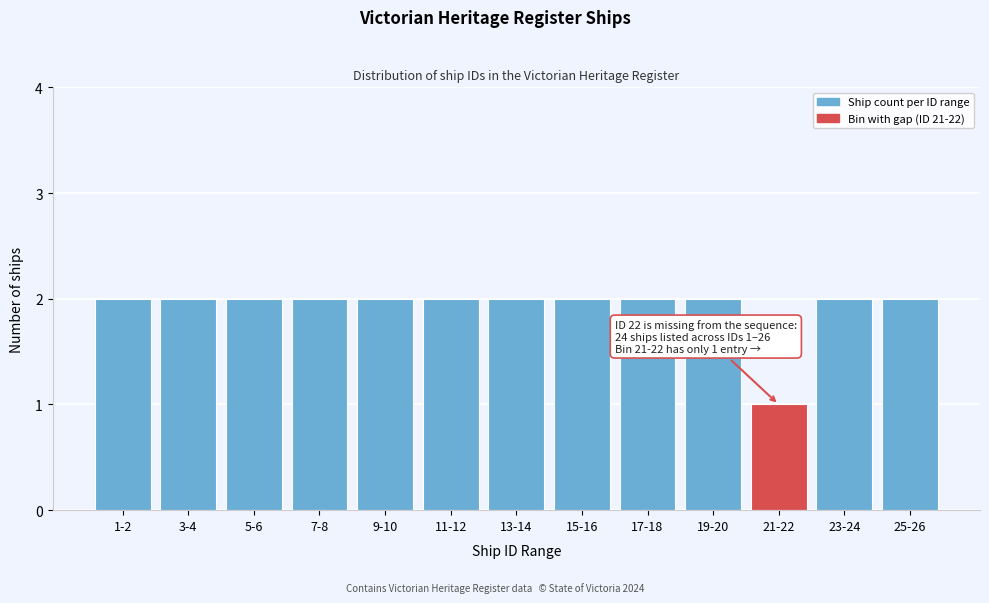

Reading left to right, what are all the values shown in this chart?

1-2=2	3-4=2	5-6=2	7-8=2	9-10=2	11-12=2	13-14=2	15-16=2	17-18=2	19-20=2	21-22=1	23-24=2	25-26=2